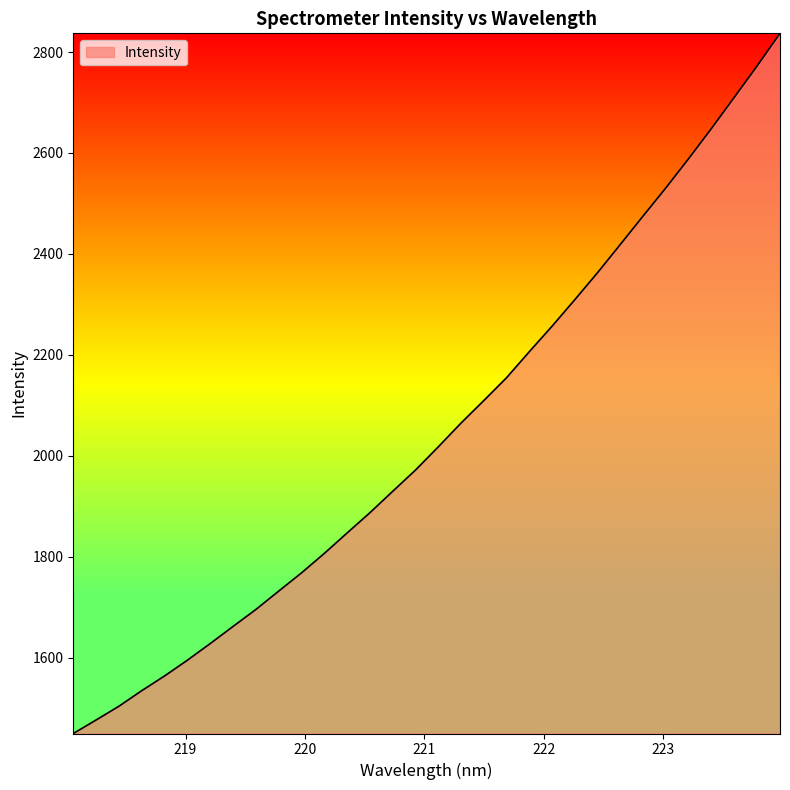

What is the difference between the maximum and minimum values?

1387.6